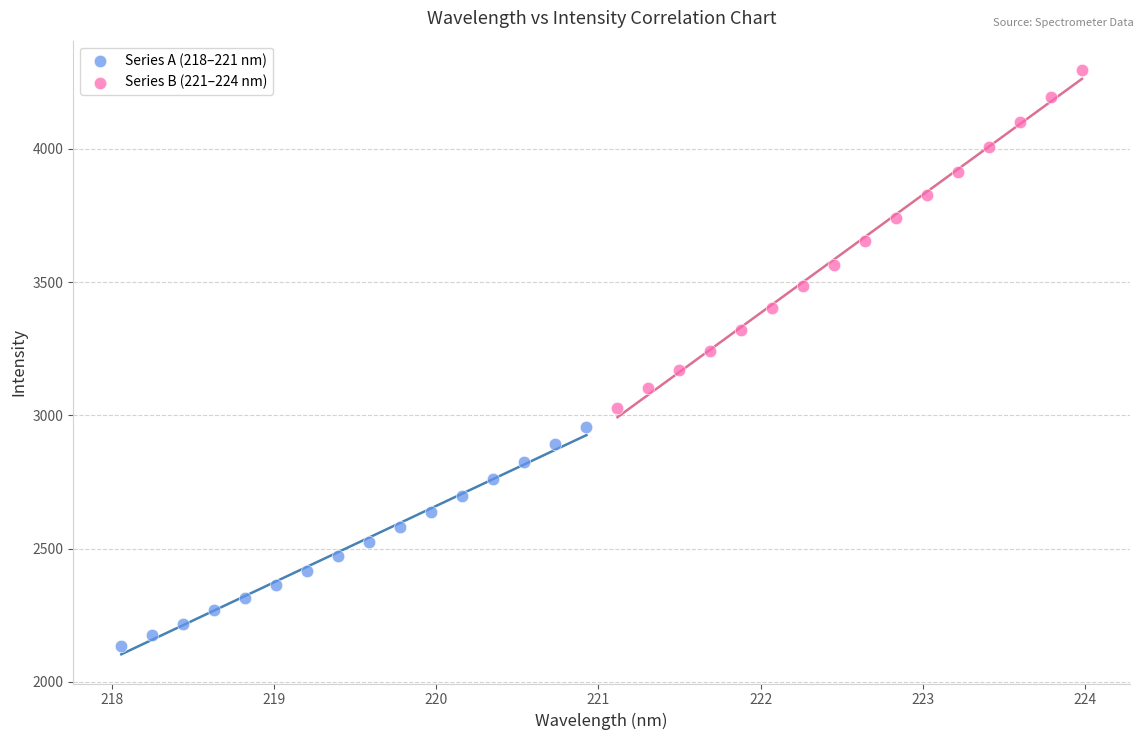

Which series has the widest spread of Y values?

Series B (221–224 nm)